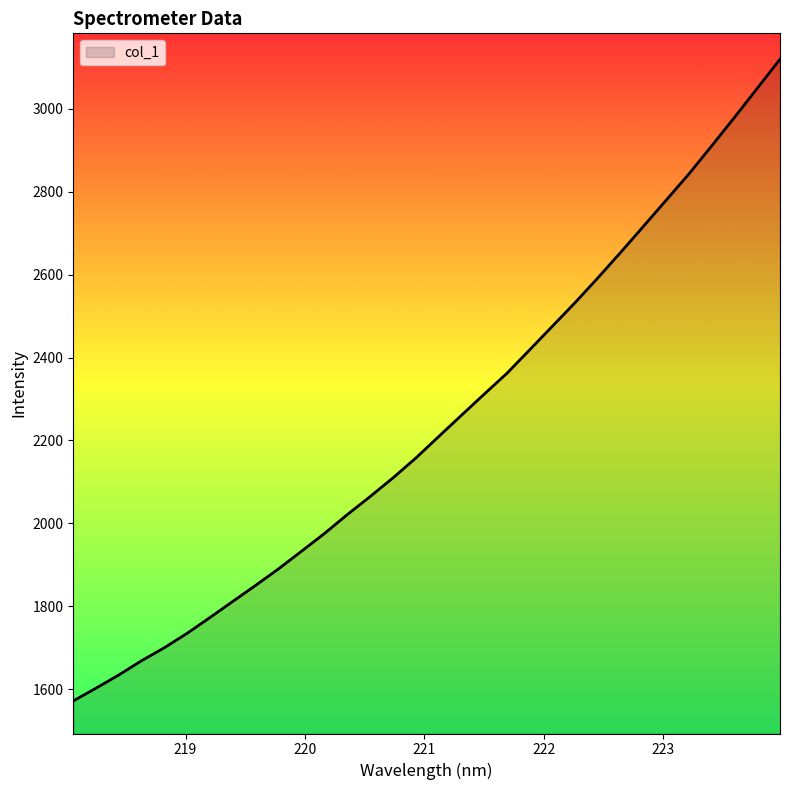

True or false: the data has more than 1 interior local peaks.

False